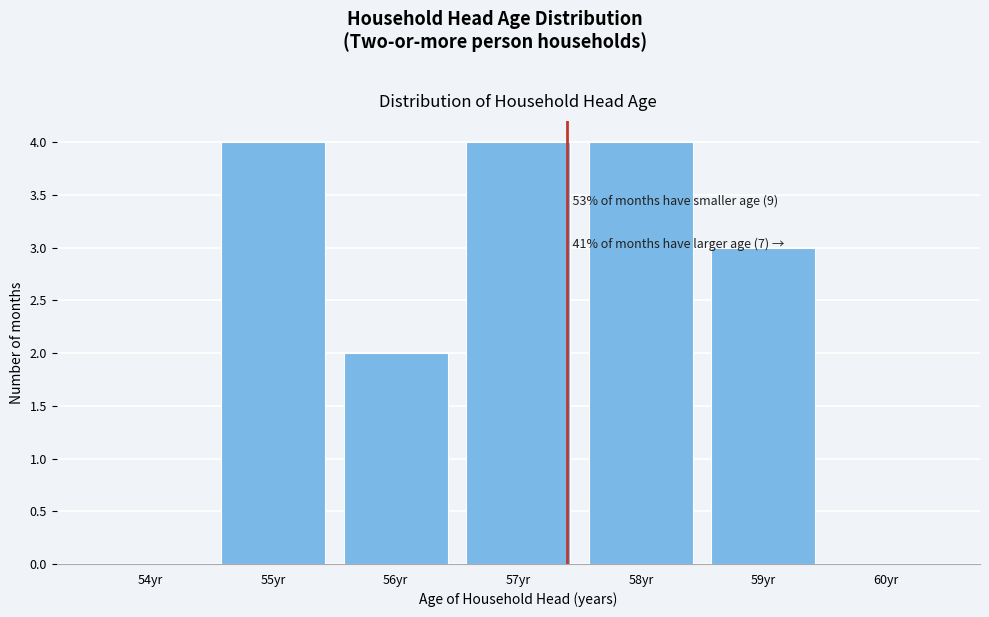

Reading left to right, transcribe all the data shown in this chart.

54yr=0	55yr=4	56yr=2	57yr=4	58yr=4	59yr=3	60yr=0